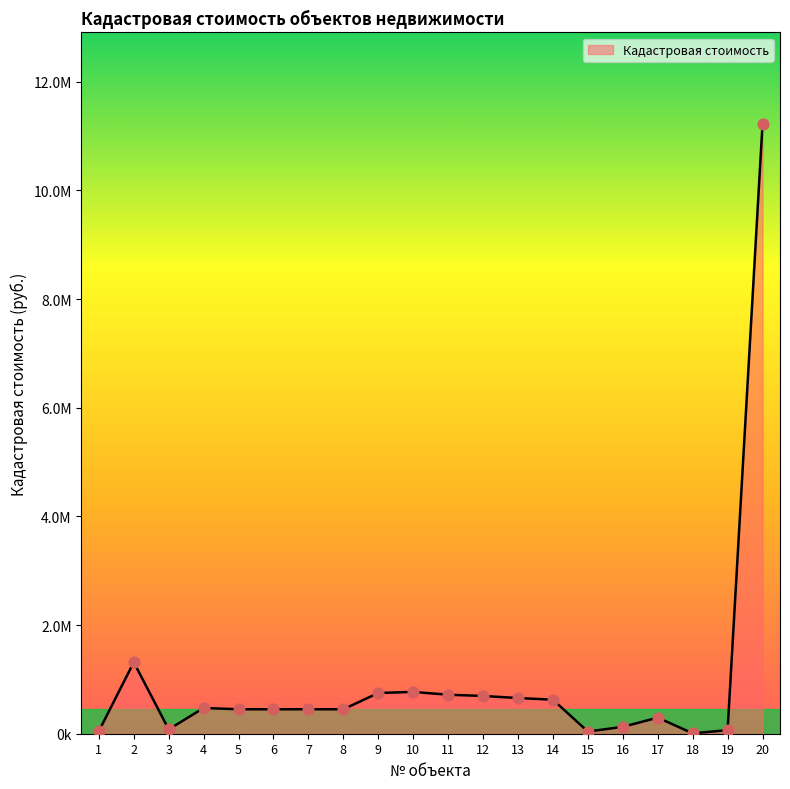

Between 12 and 19, which is larger?

12